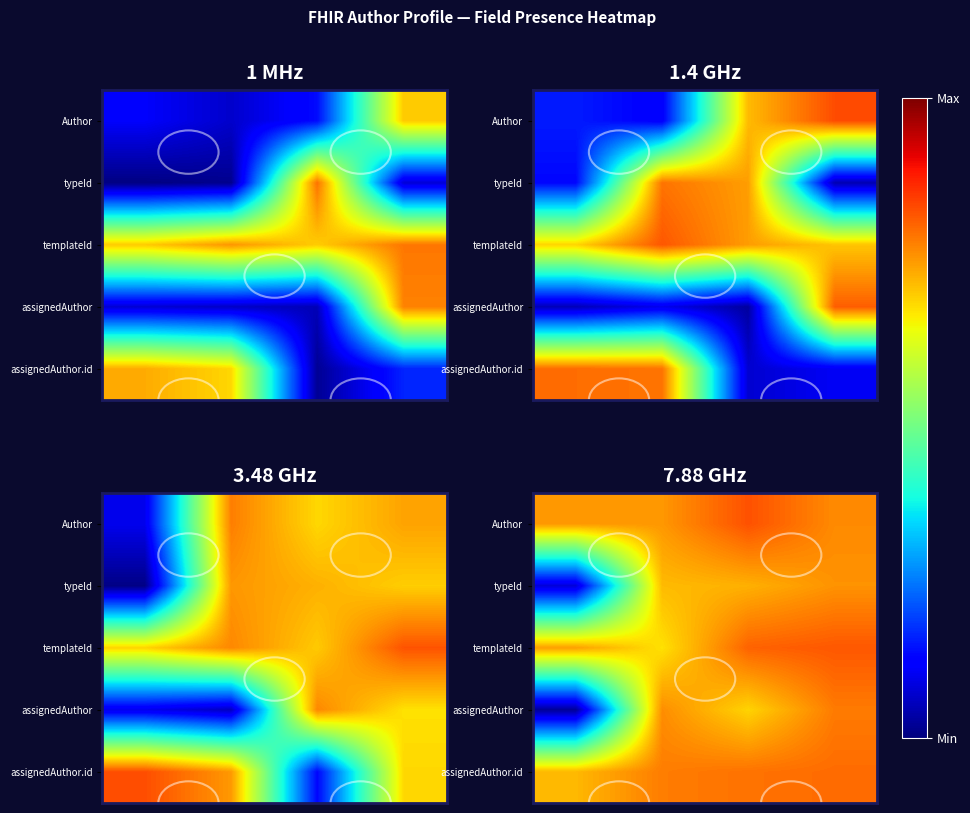

What is the greatest value displayed?

1.2